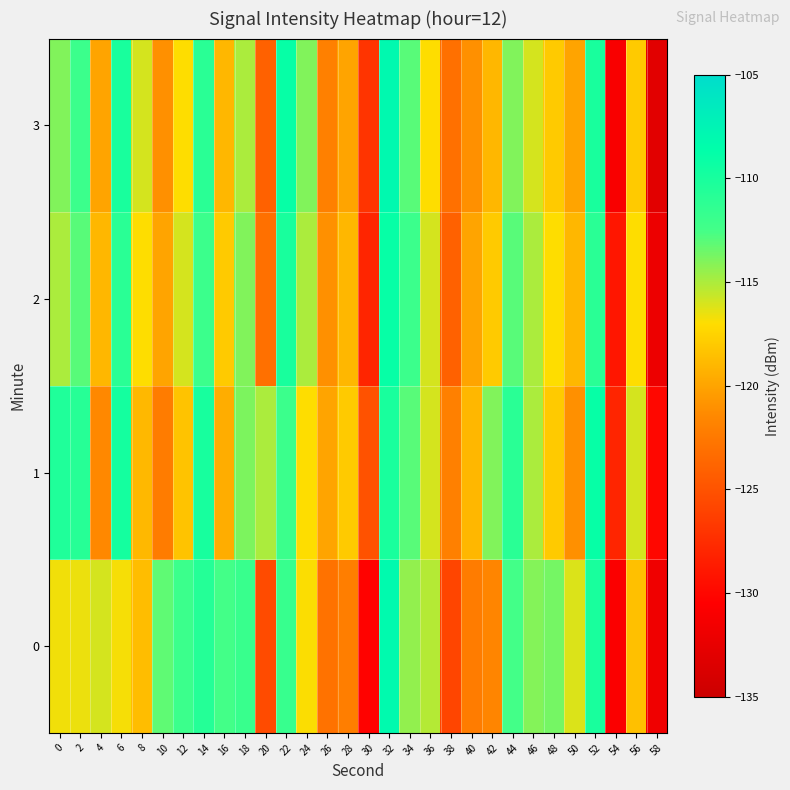

What is the spread (max minus min) of values at 42?

7.7